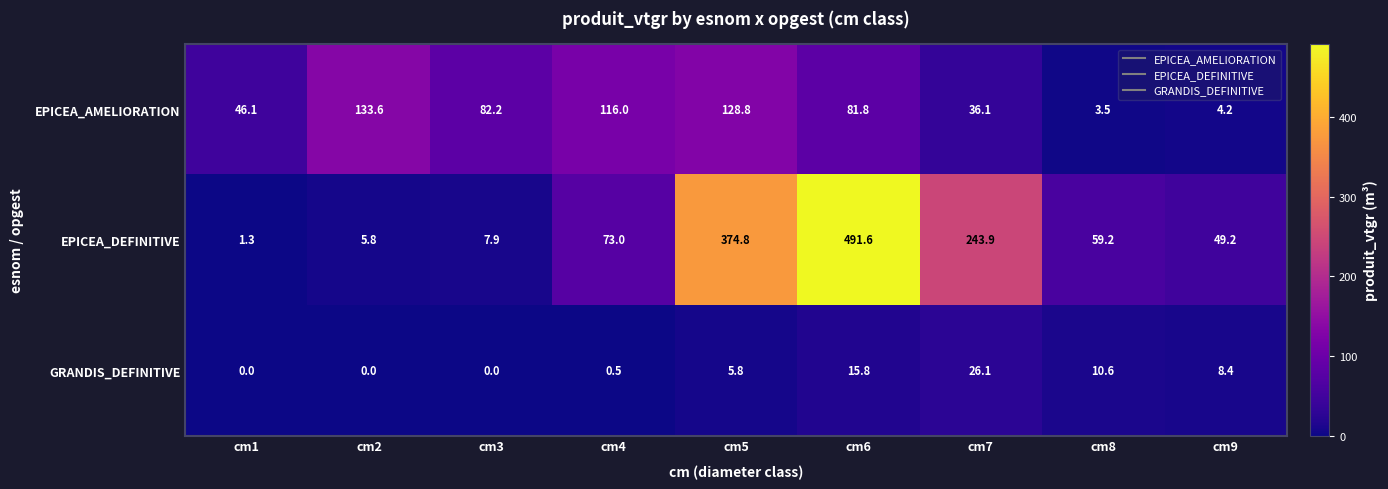

Which series has the largest total across all categories?

EPICEA_DEFINITIVE